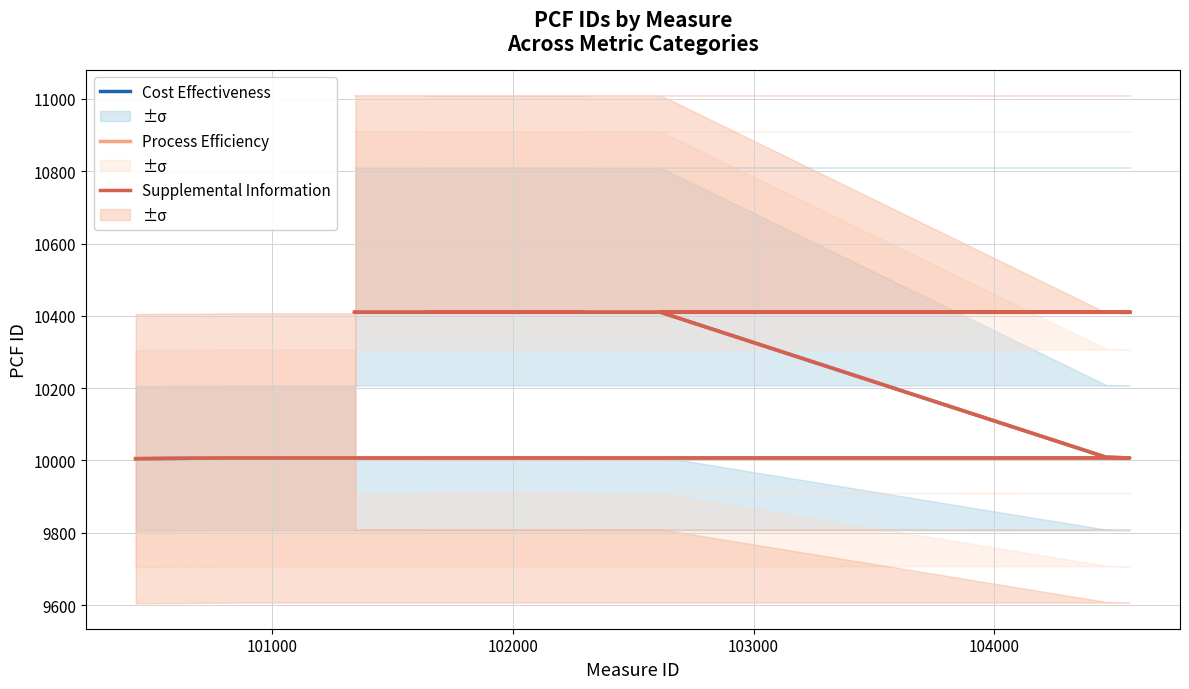

What is the value of the Cost Effectiveness point at the 7th from the left?

10410